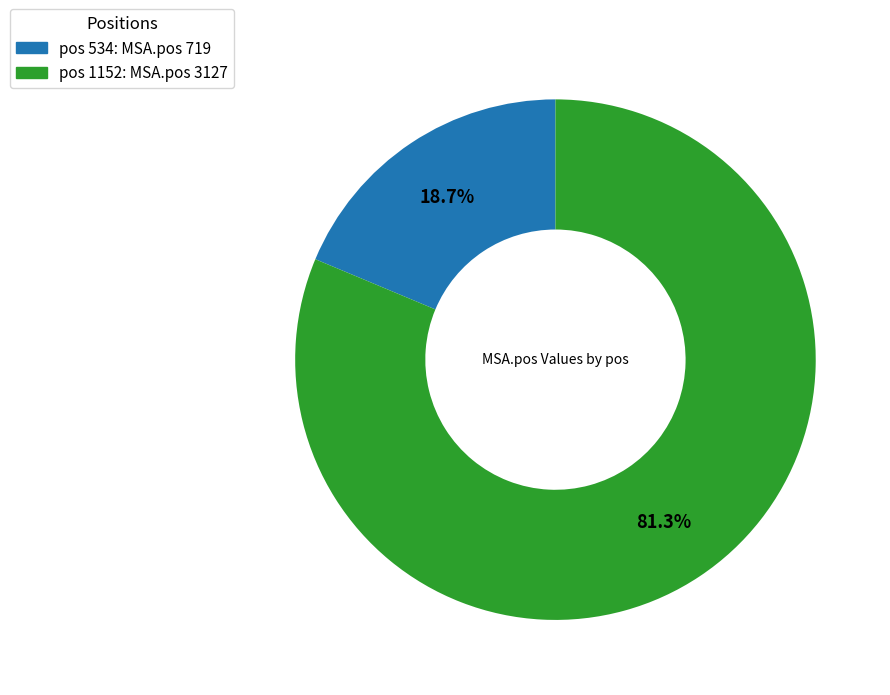

Is there any slice that represents more than half of the pie?

Yes